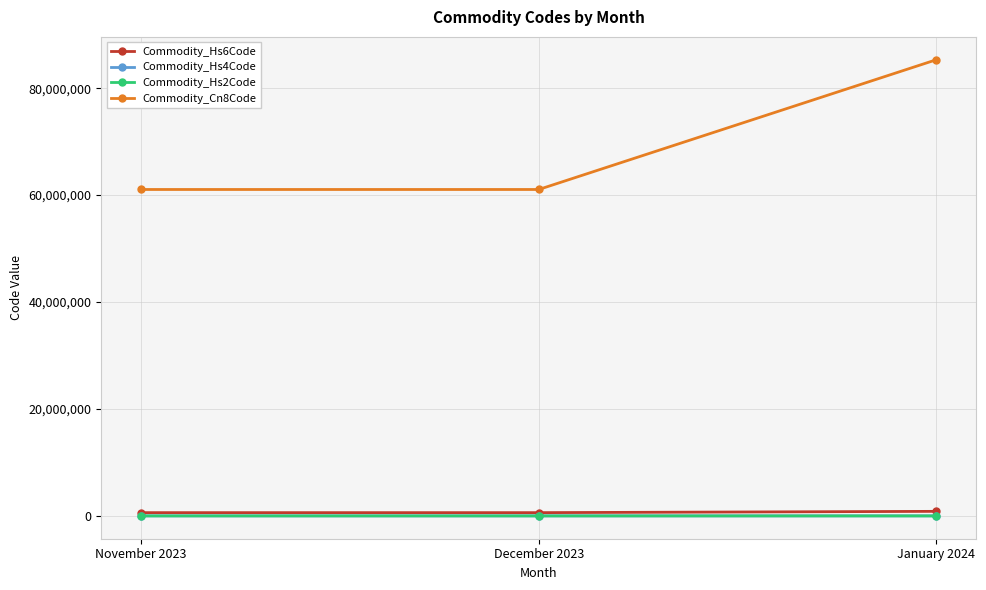

What is the average value of the Commodity_Hs6Code series?

691372